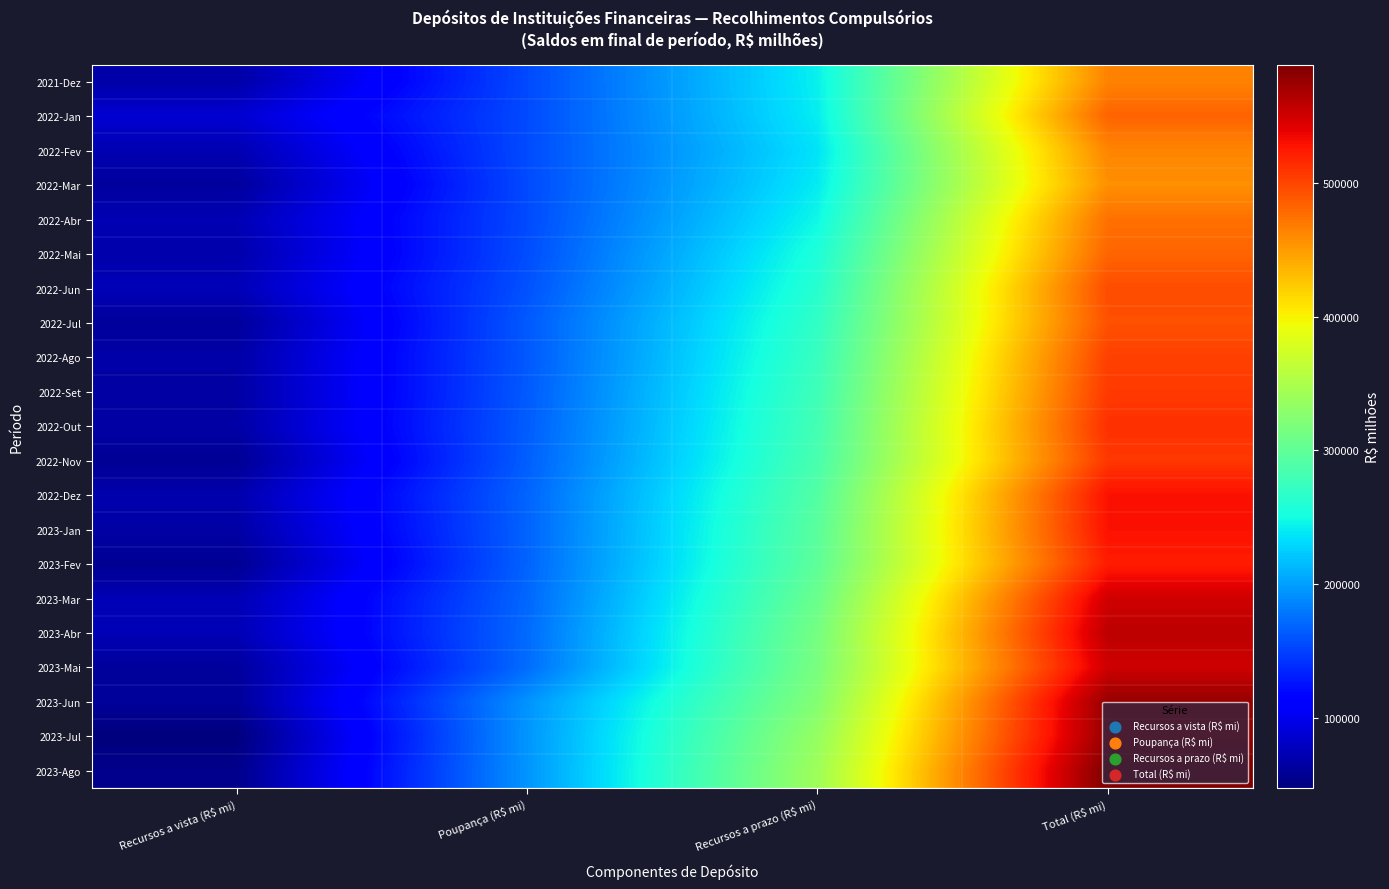

Count the number of categories in the chart.

4